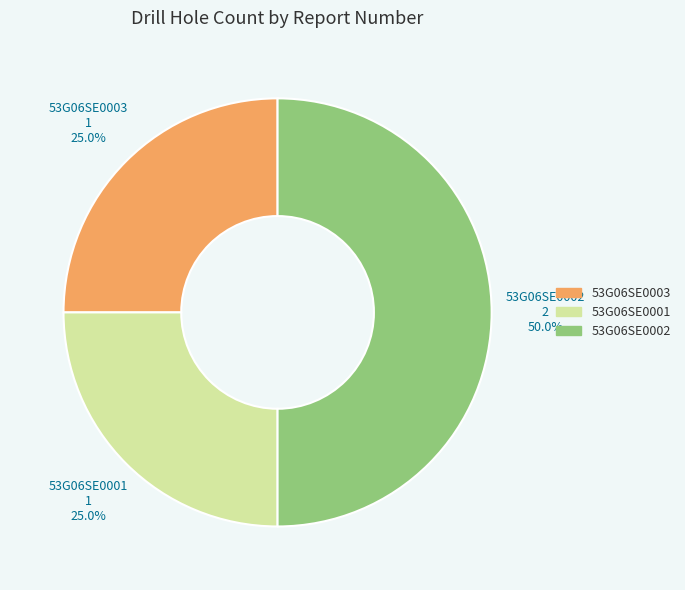

Combined, do 53G06SE0001 and 53G06SE0002 account for over 50%?

Yes